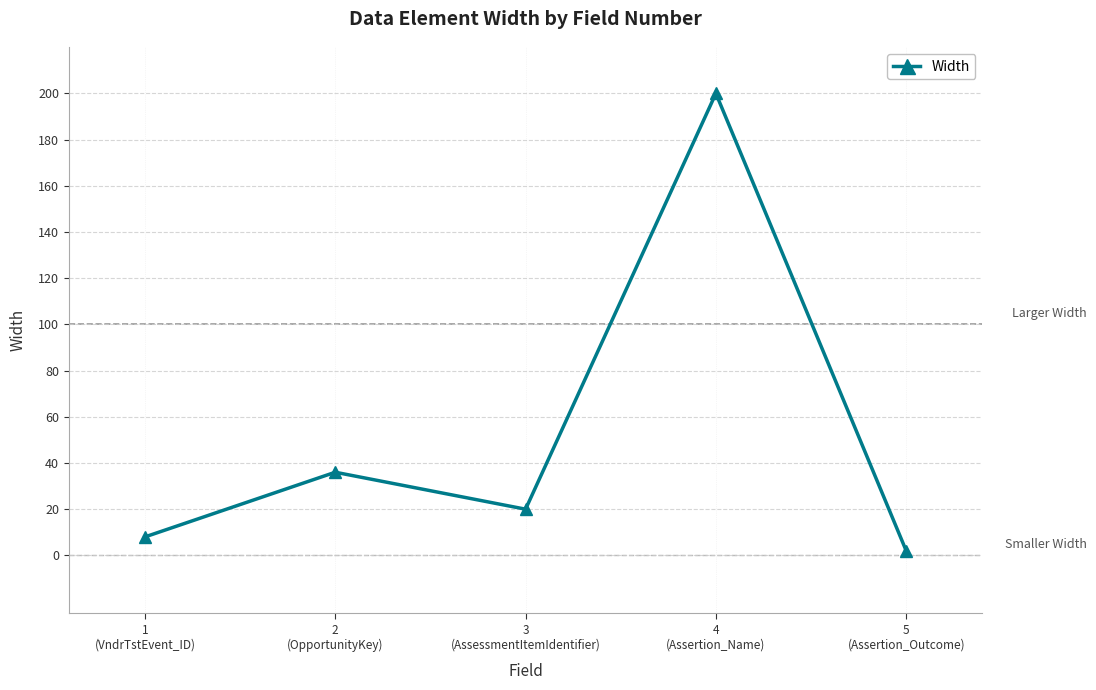

The chart shows a value of 200 at 4
(Assertion_Name). True or false?

True